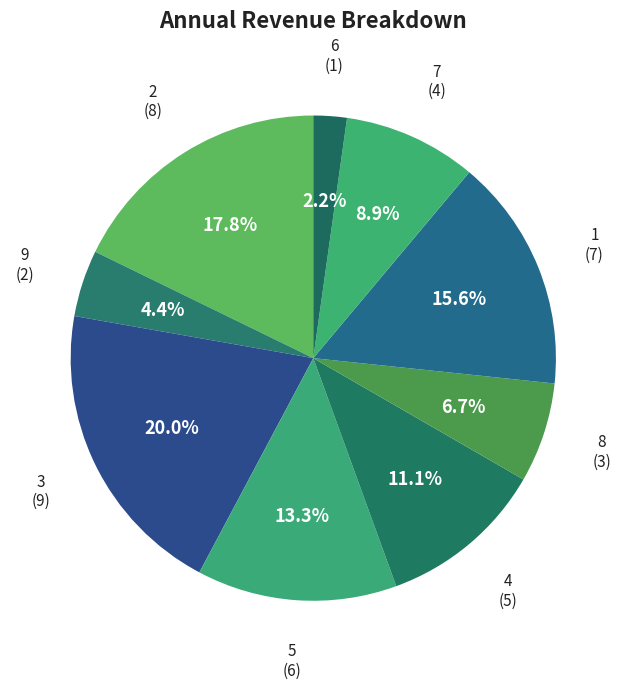

To the nearest percent, what is the difference between the 5 and 1 slice percentages?

2%